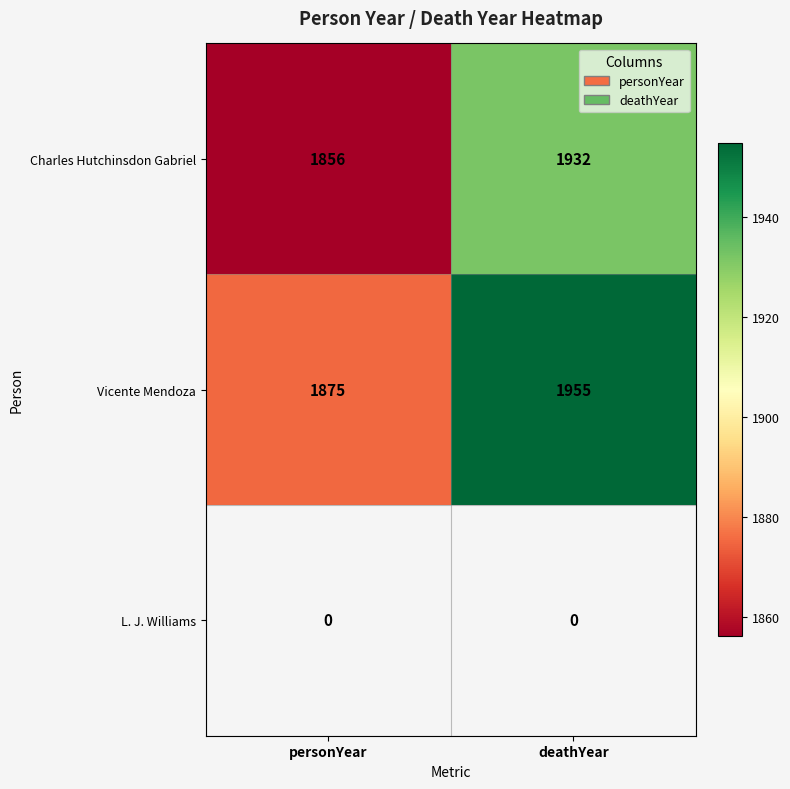

At how many categories does at least one series exceed 1913?

1